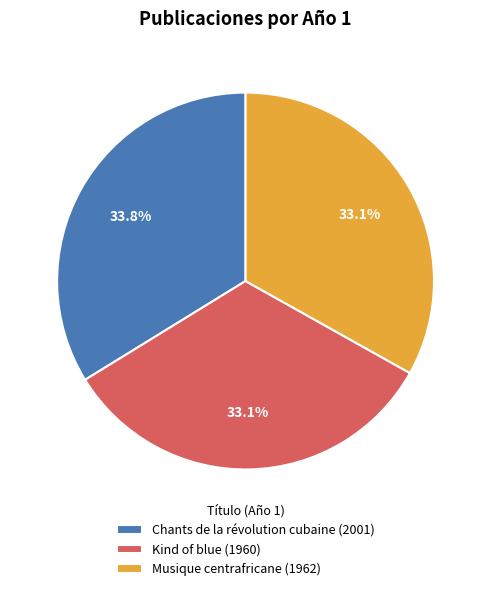

To the nearest percent, what is the average slice percentage?

33%